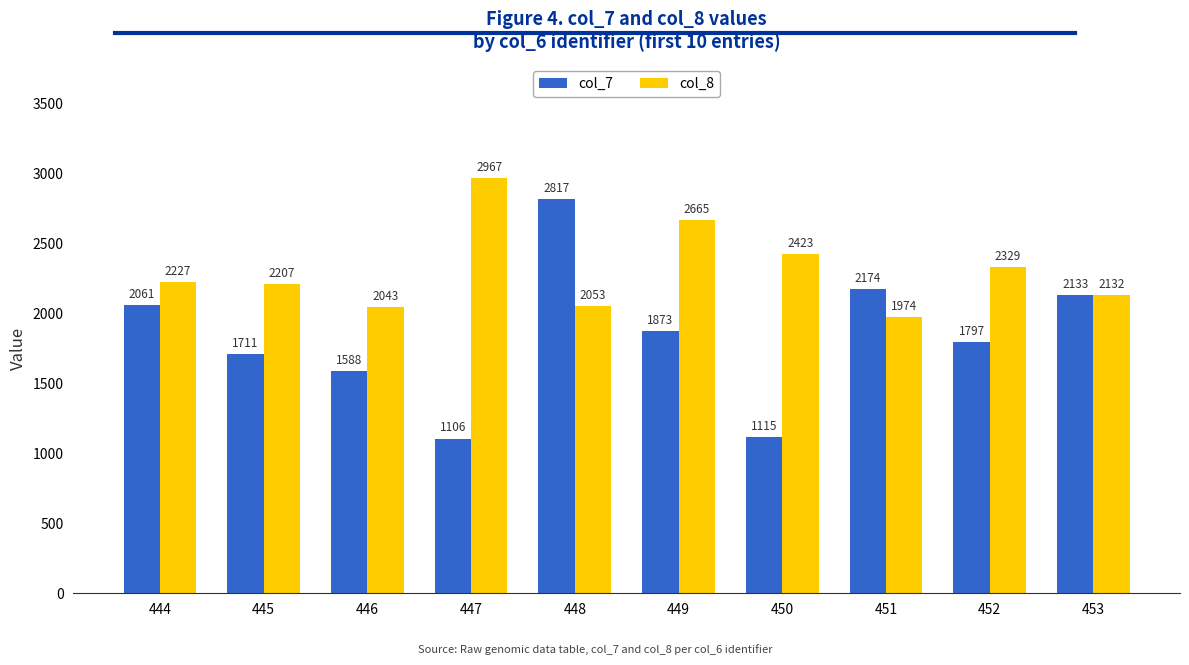

How many groups of bars are there?

10